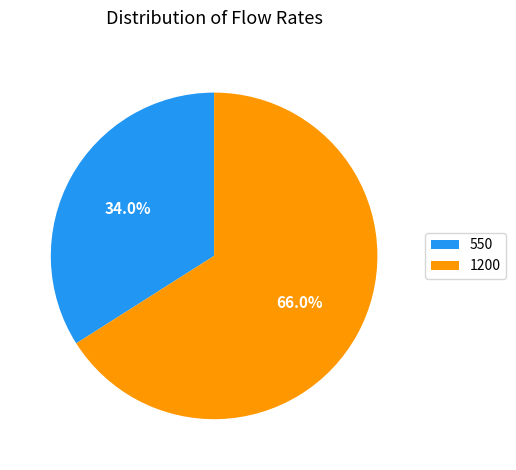

Which category has the biggest portion of the pie?

1200